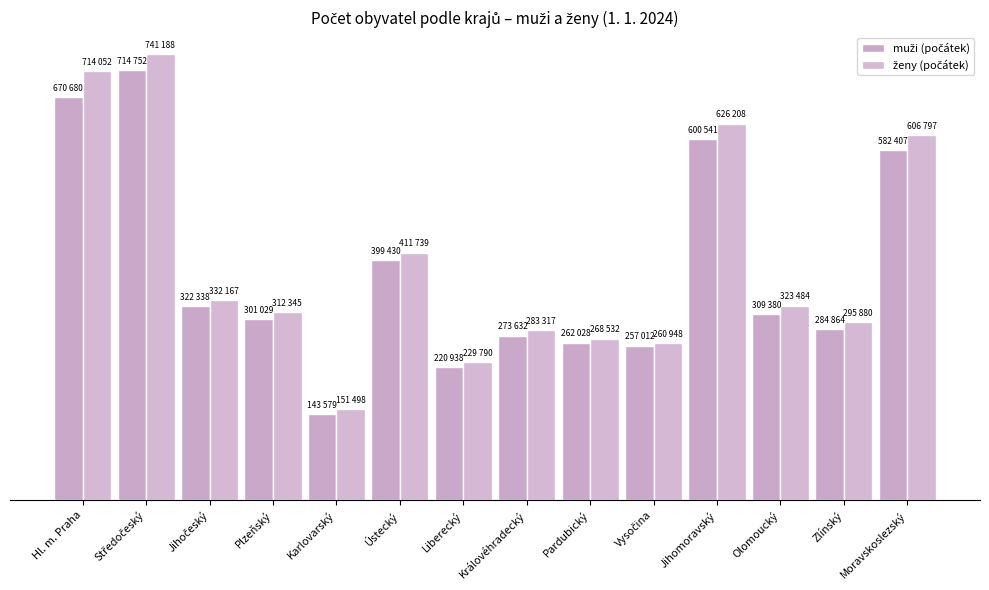

What is the approximate value of muži (počátek) at Jihočeský, to the nearest 50?

322350